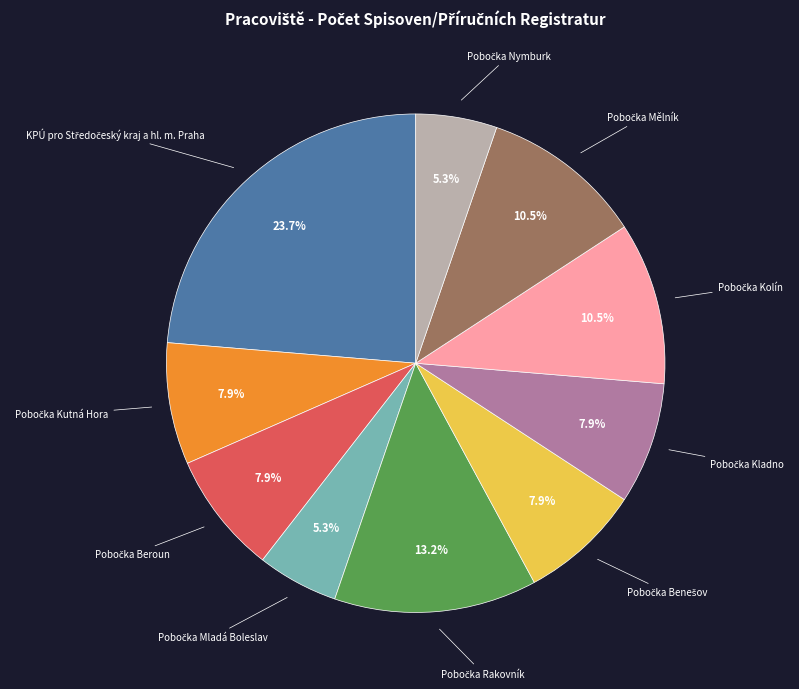

Is there a majority slice in this chart?

No